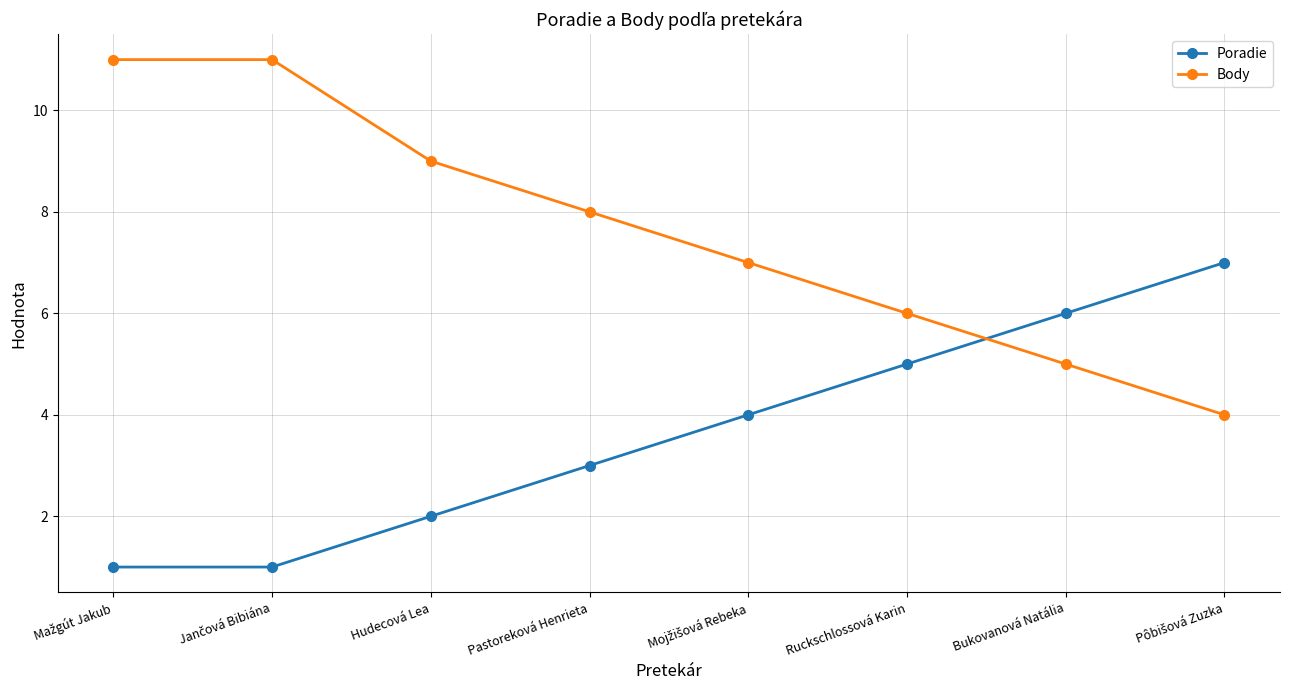

What are all the series names shown in the legend?

Poradie, Body